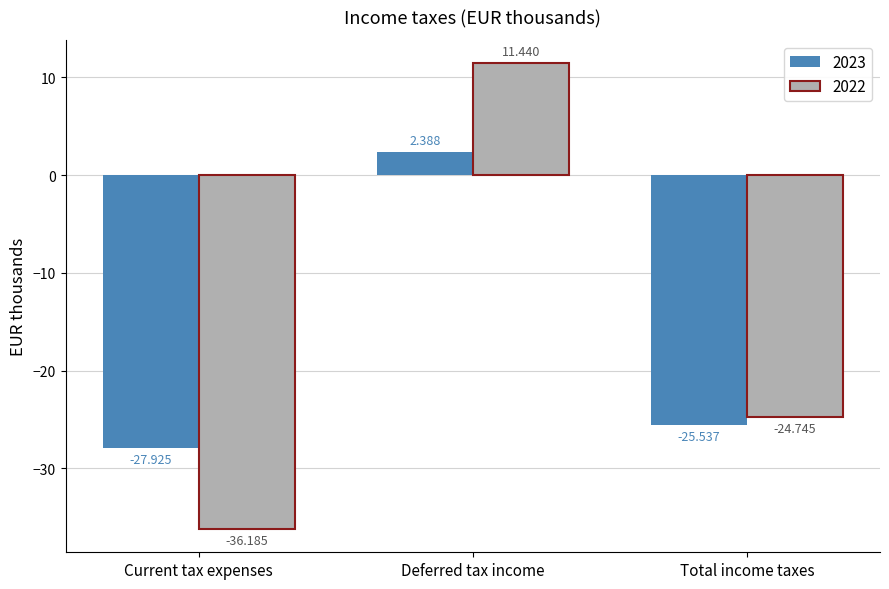

What is the spread (max minus min) of values at Total income taxes?

0.8